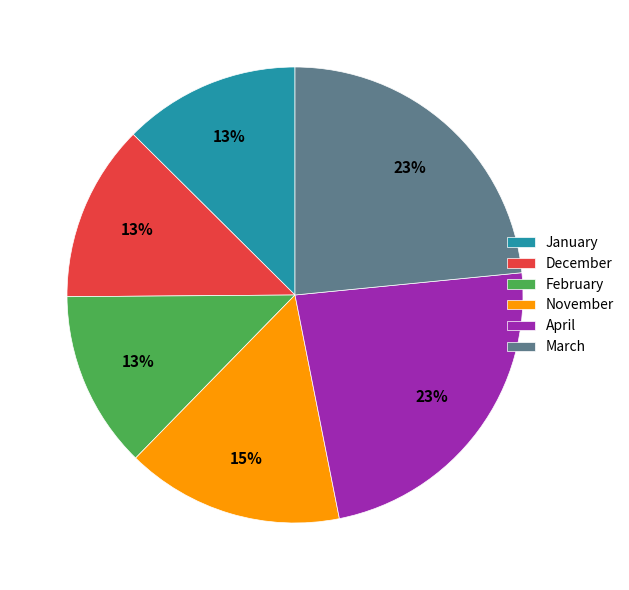

Does any single category account for the majority?

No